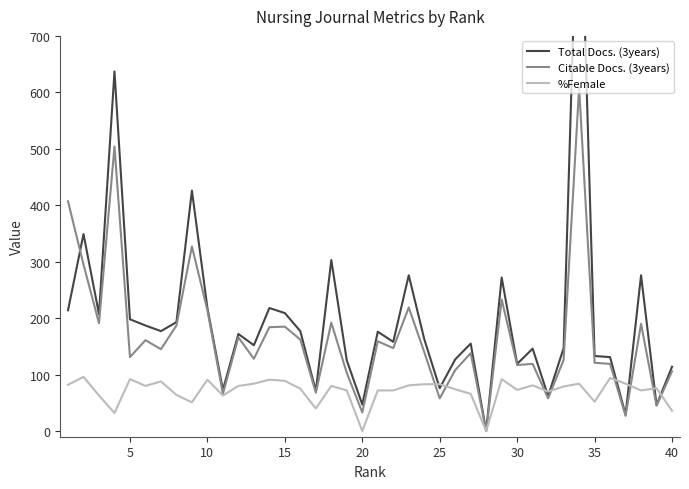

What is the maximum value for %Female?

96